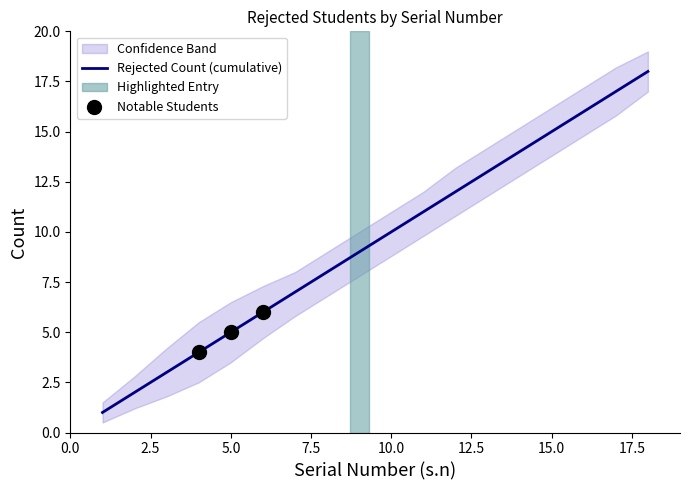

Is it true that Rejected Count (cumulative) equals 15 at 15.0?

True